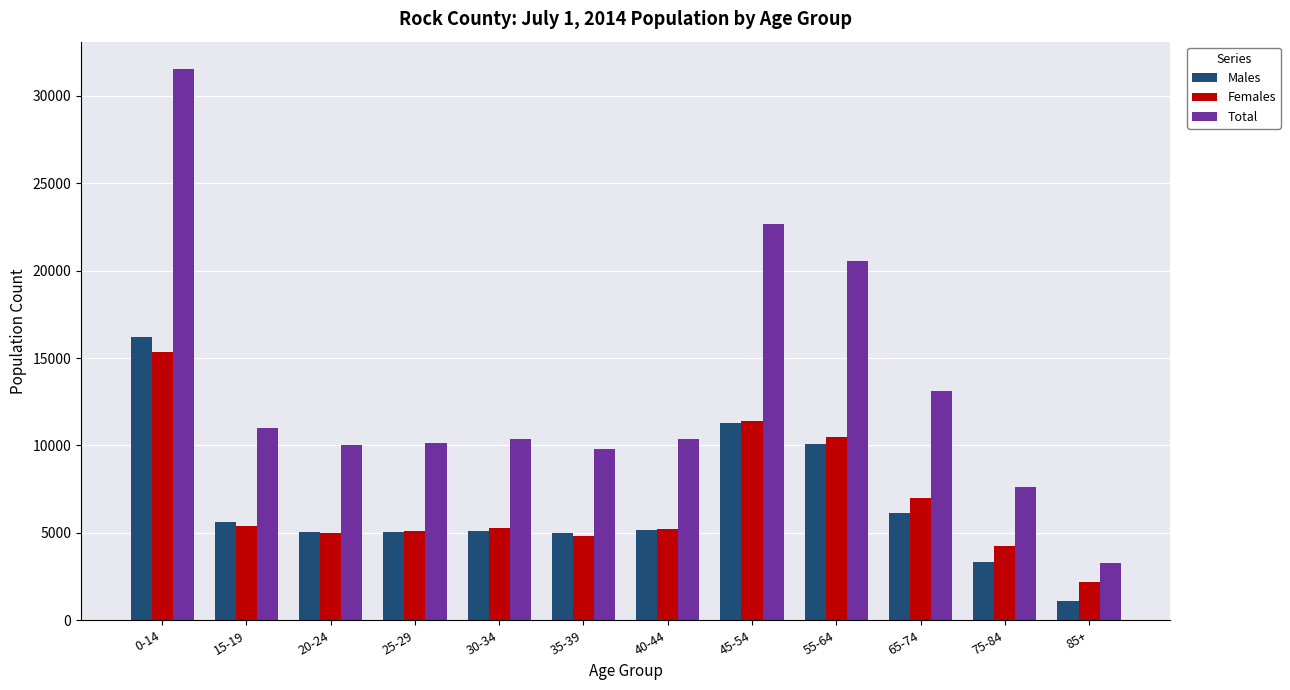

Read the Total value at 15-19.

11010